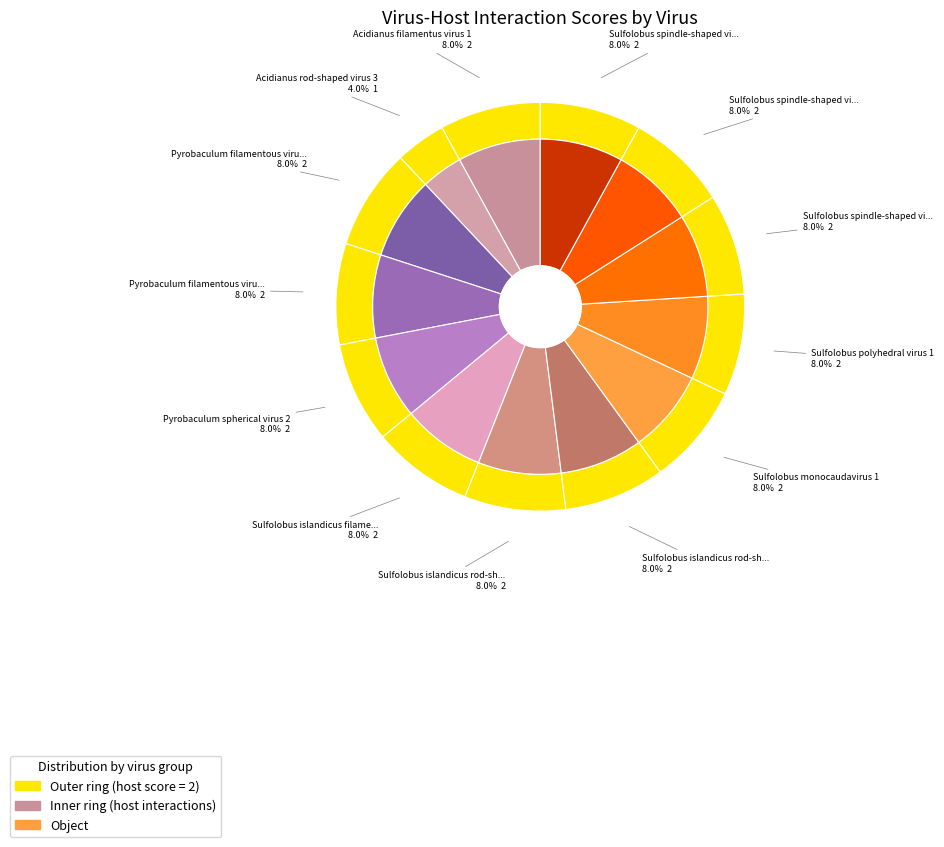

Which category has the biggest portion of the pie?

Acidianus filamentus virus 1